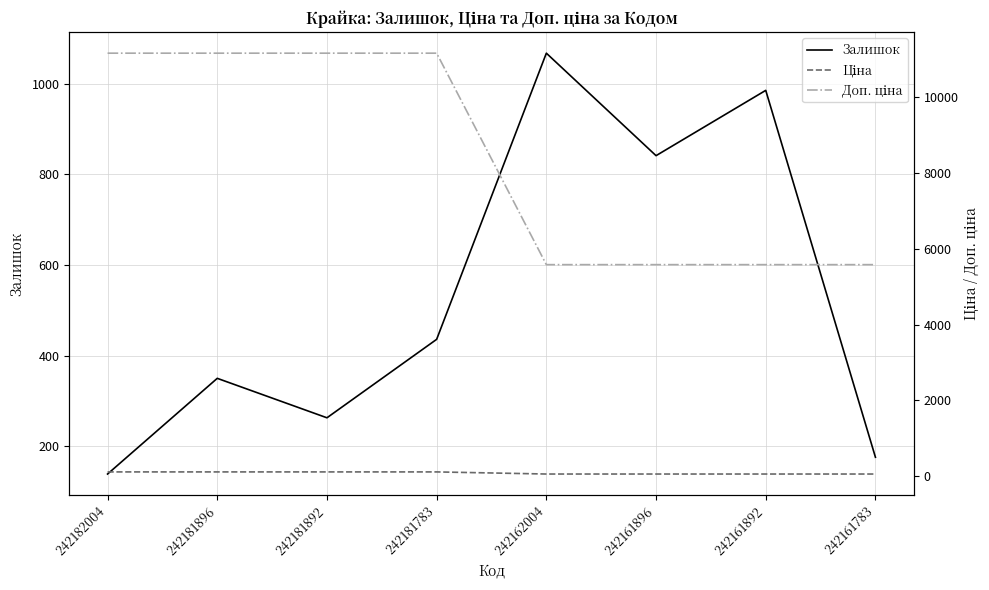

Which series has the largest total across all categories?

Доп. ціна